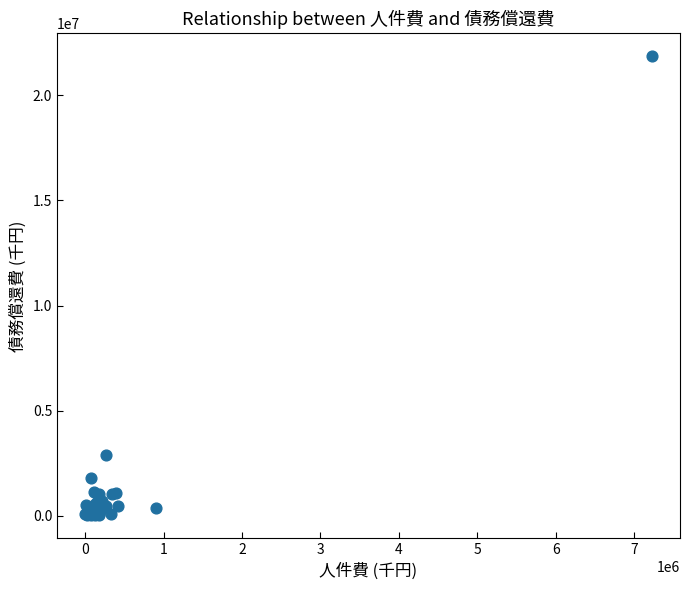

What Y value in the scatter plot is closest to 10935233?

2914132